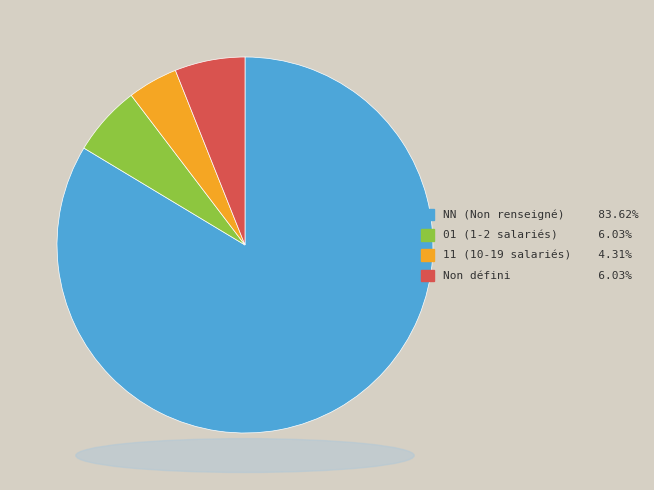

Does any single category account for the majority?

Yes